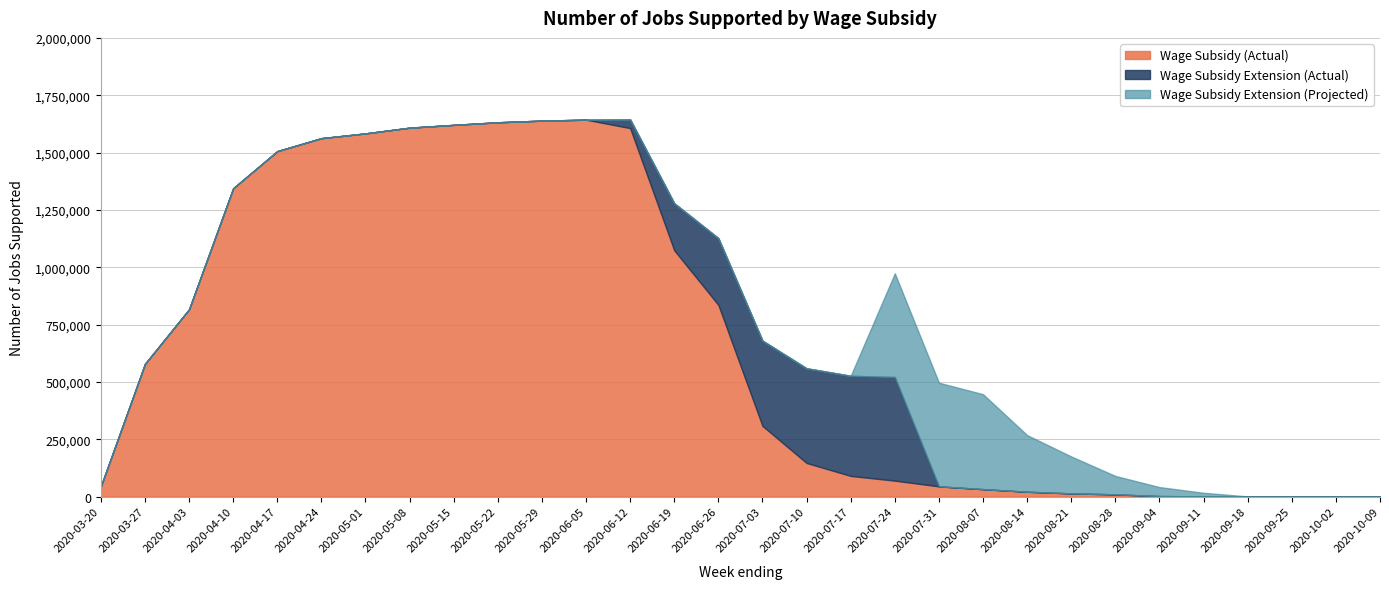

Which series has the largest range (max minus min)?

Wage Subsidy (Actual)